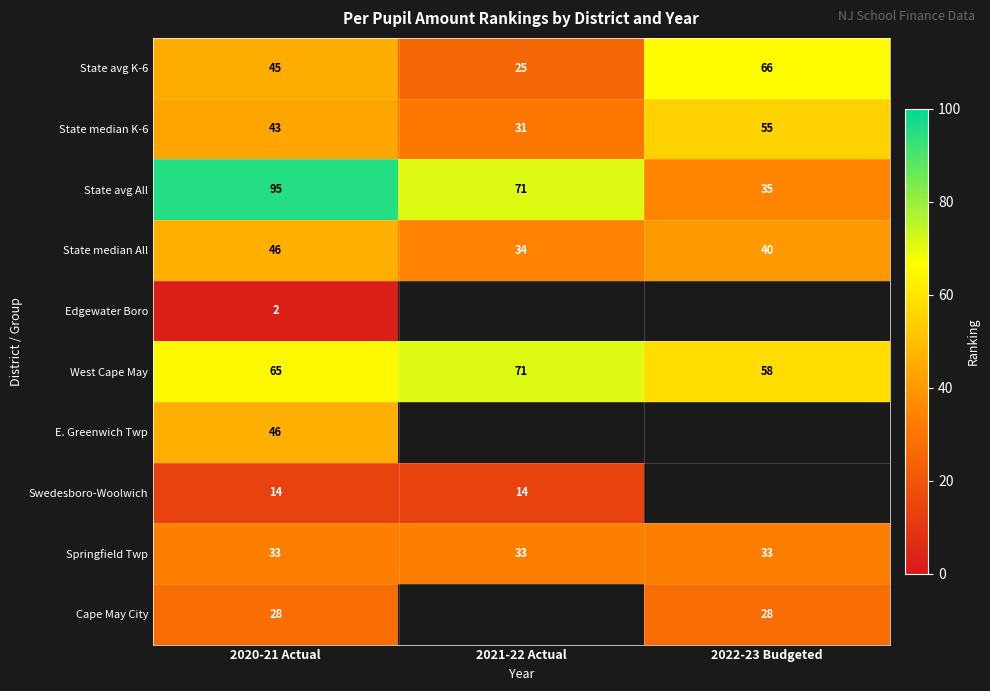

At which category is the sum across all series the highest?

2020-21 Actual